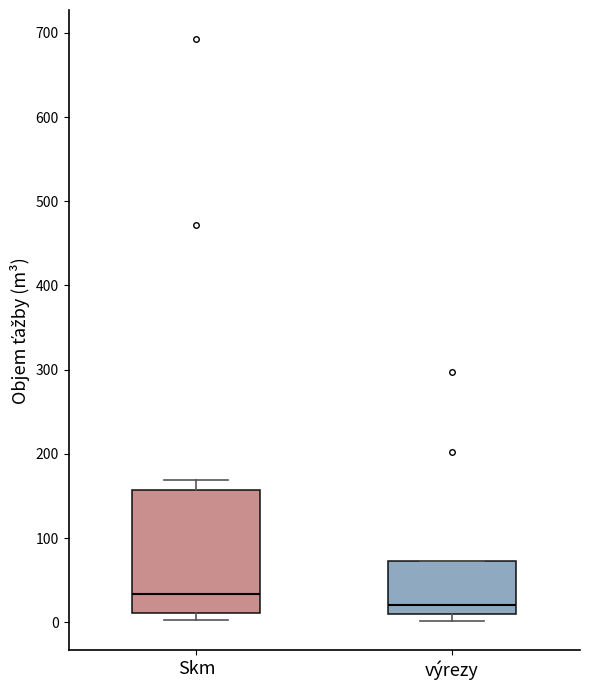

Where does the median line of the box for výrezy sit on the y-axis? The values are not printed on the chart, so give them approximately, as read against the axis.

20